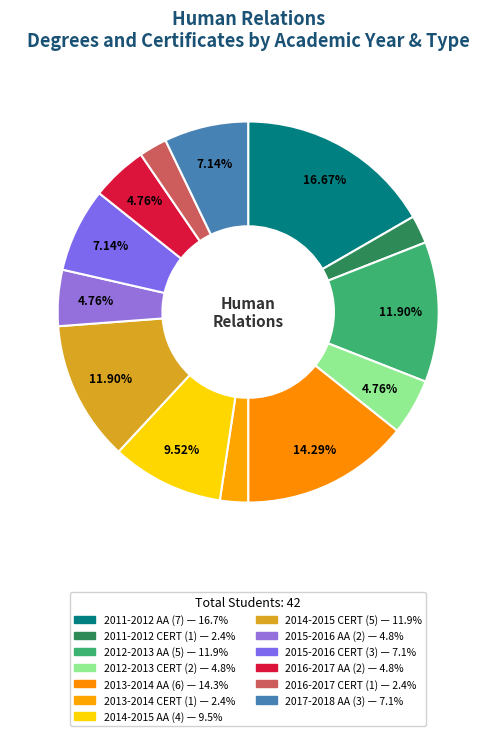

To the nearest percent, what is the difference between the 2014-2015 AA and 2015-2016 CERT slice percentages?

2%